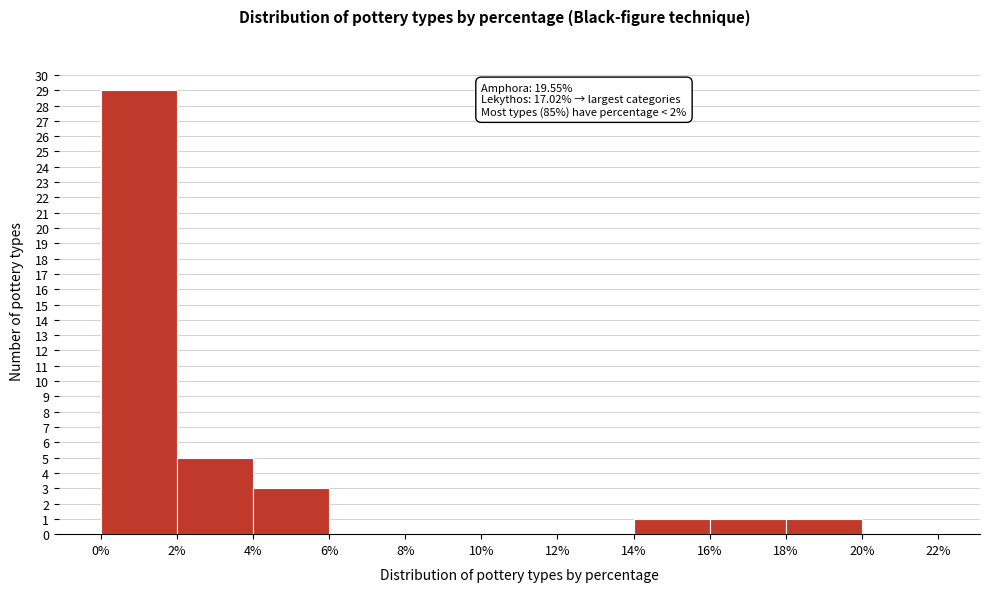

Over which range of the x-axis is the bar tallest?

0% to 2%